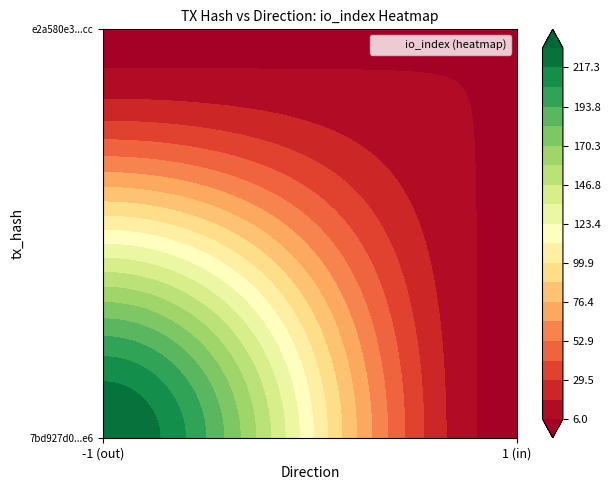

The 7bd927d0c0cab411dfd86ce13628698420702e6 series shows -1 at direction. True or false?

True